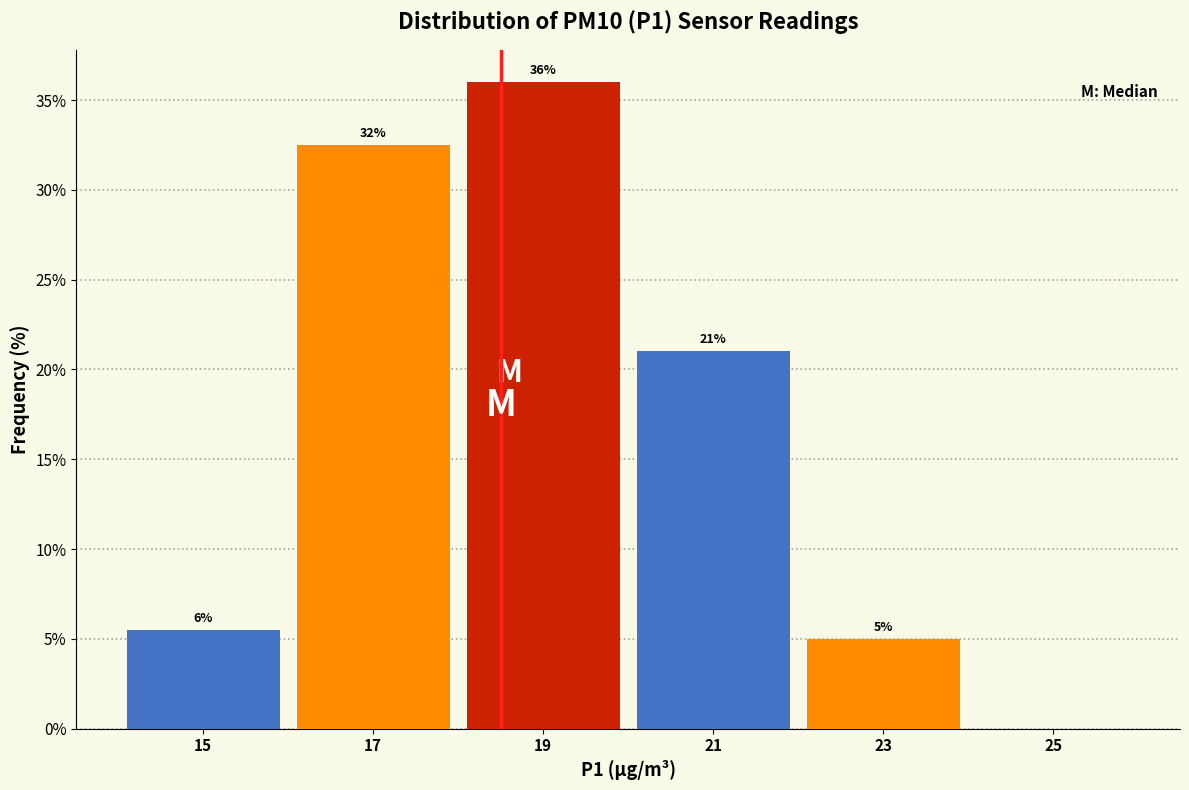

Which range on the x-axis has the tallest bar?

18 to 20